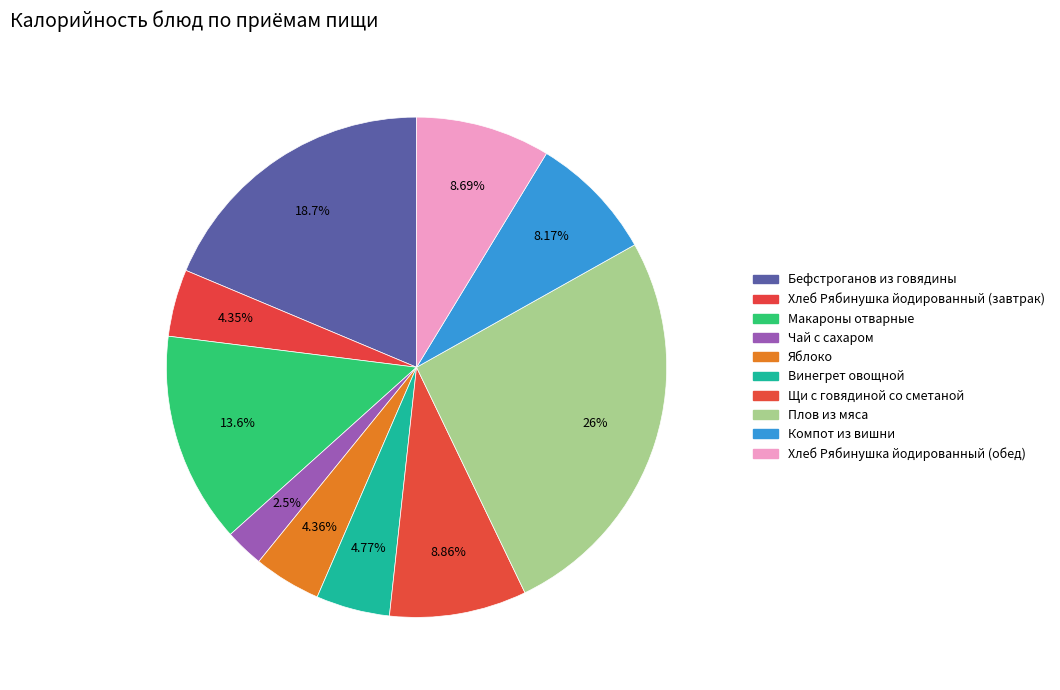

How many slices are in this pie chart?

10